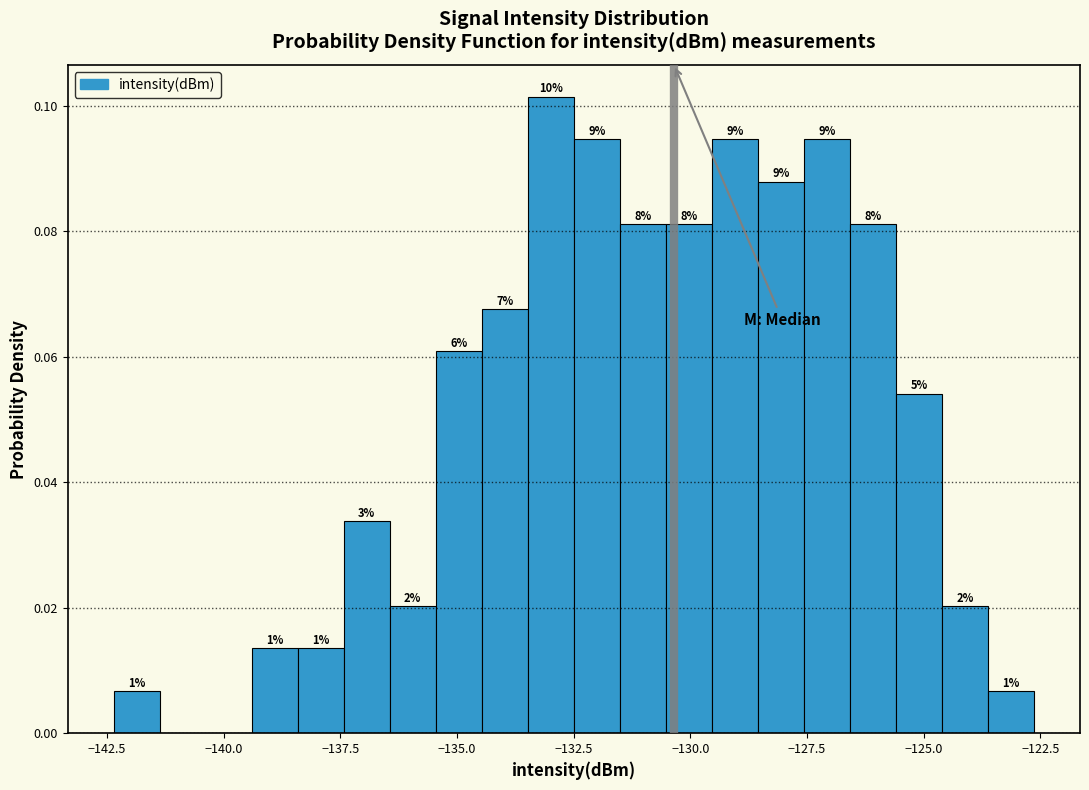

Read against the x-axis, roughly where is the centre of the tallest bar?

-133.0